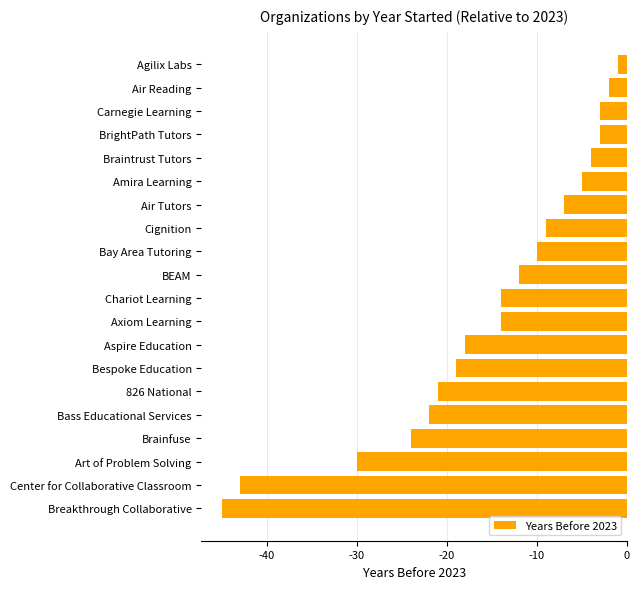

Does the chart contain stacked bars?

No